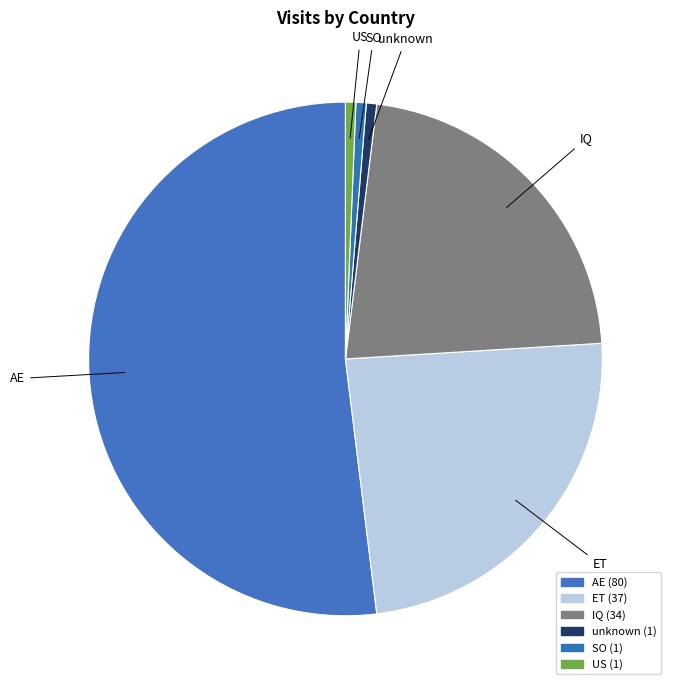

Which category has the biggest portion of the pie?

AE